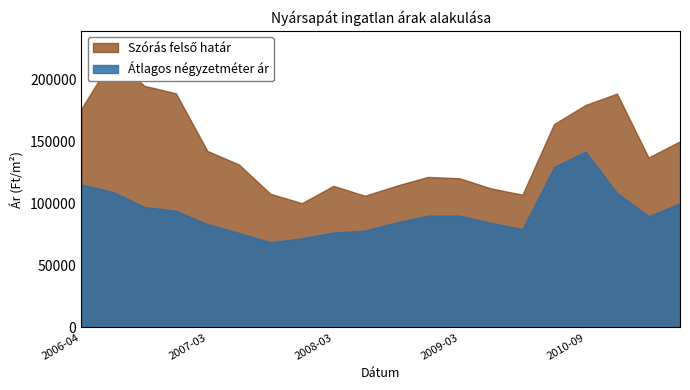

What is the total value across all series at 2006-04?

291506